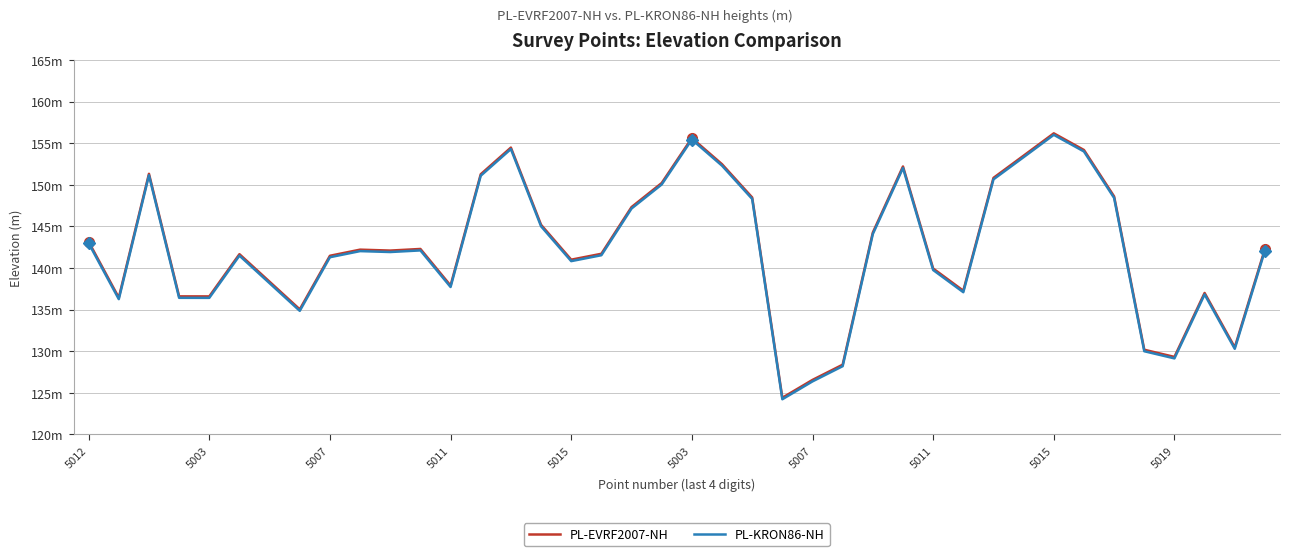

True or false: PL-EVRF2007-NH and PL-KRON86-NH cross at least once.

False